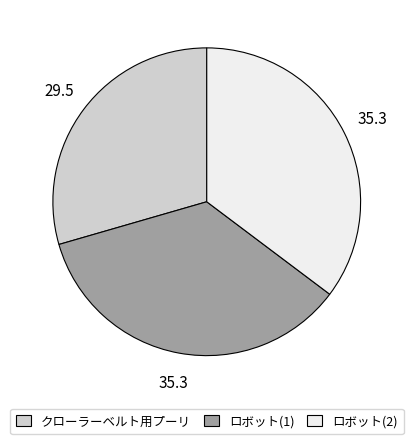

What is the ratio of the value at クローラーベルト用プーリ to the value at ロボット(2)?

0.8